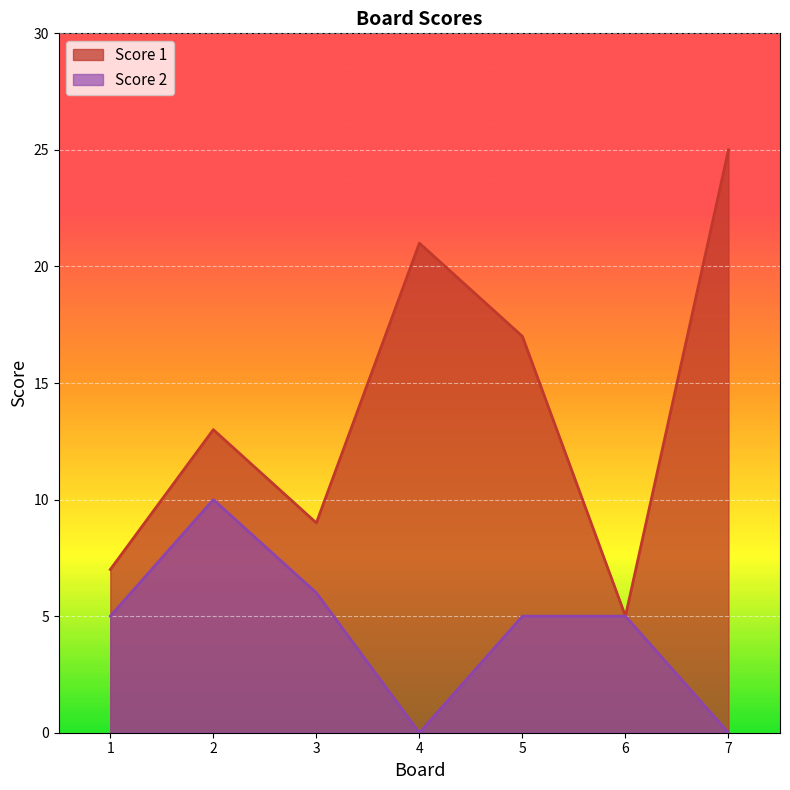

What is the approximate value of Score 1 at 6?

5